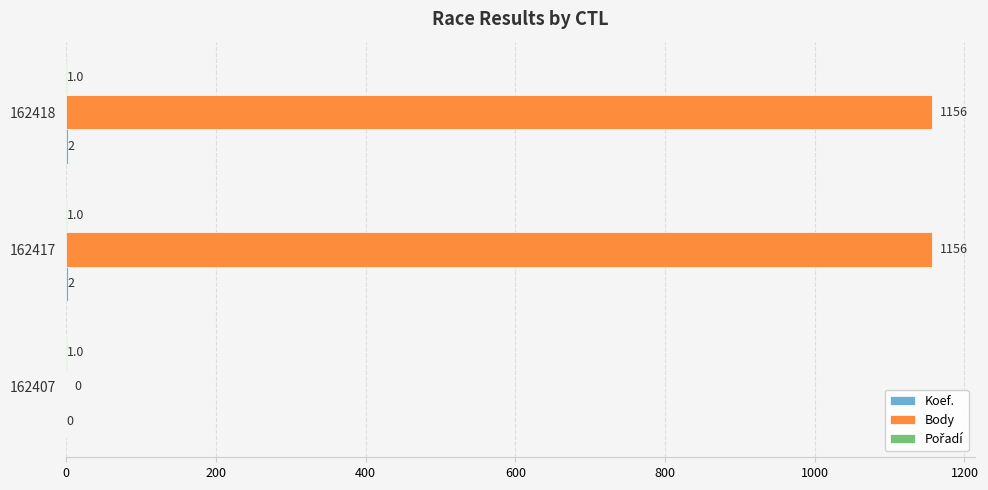

Between 162407 and 162417, which series saw the biggest shift?

Body